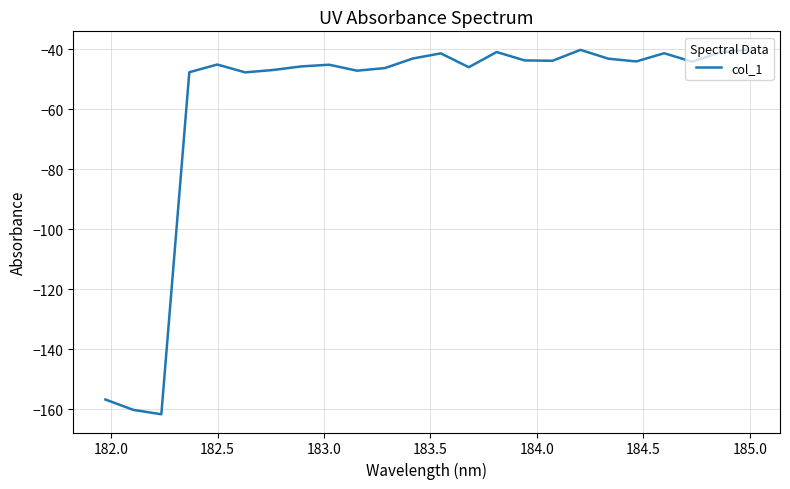

What is the difference between the second highest and second lowest values?

120.0